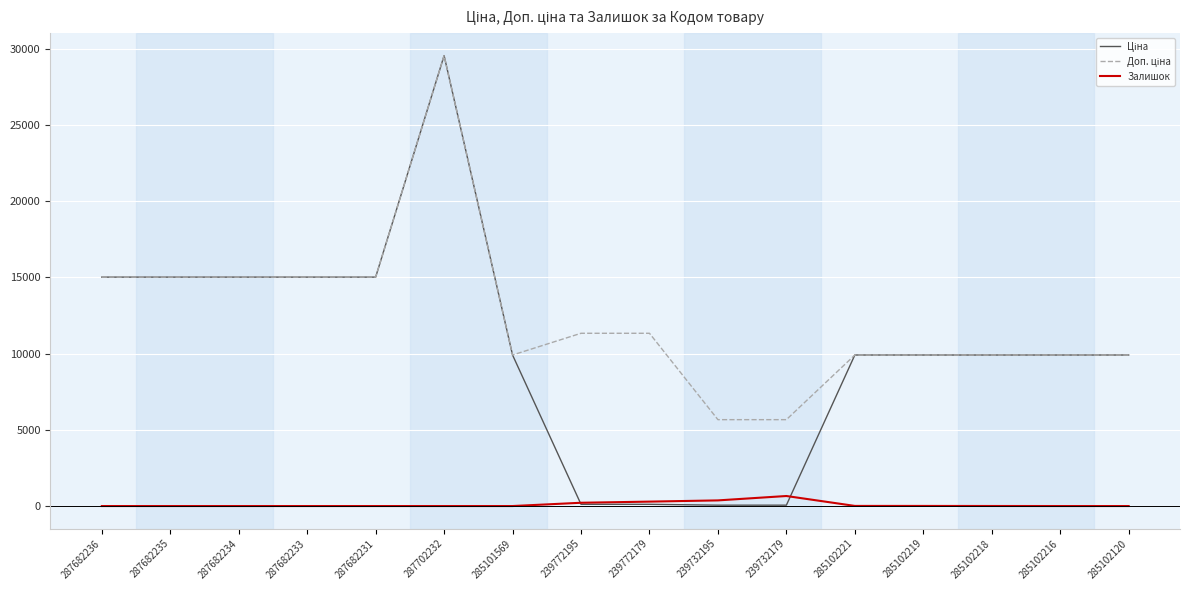

What is the maximum value shown in the chart?

29548.9